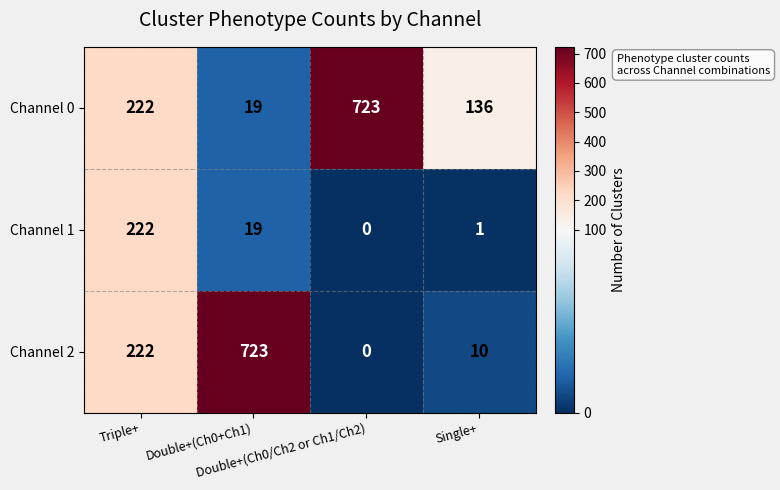

What is the sum of all Channel 1 values?

242